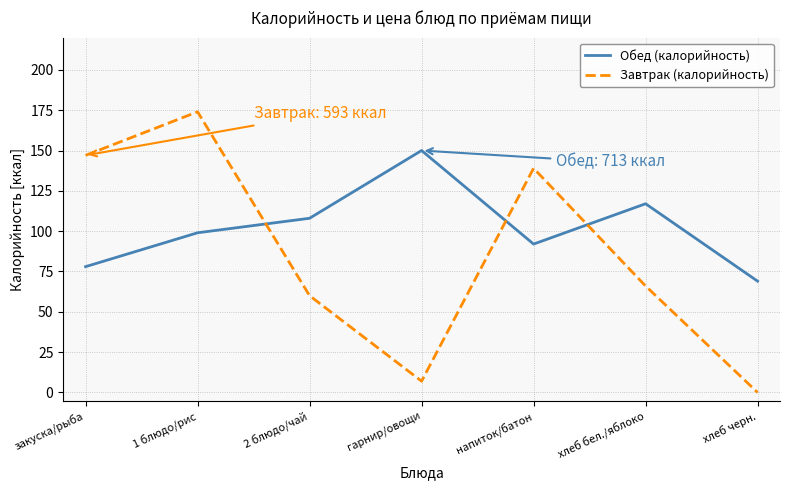

How many lines are shown in the chart?

2